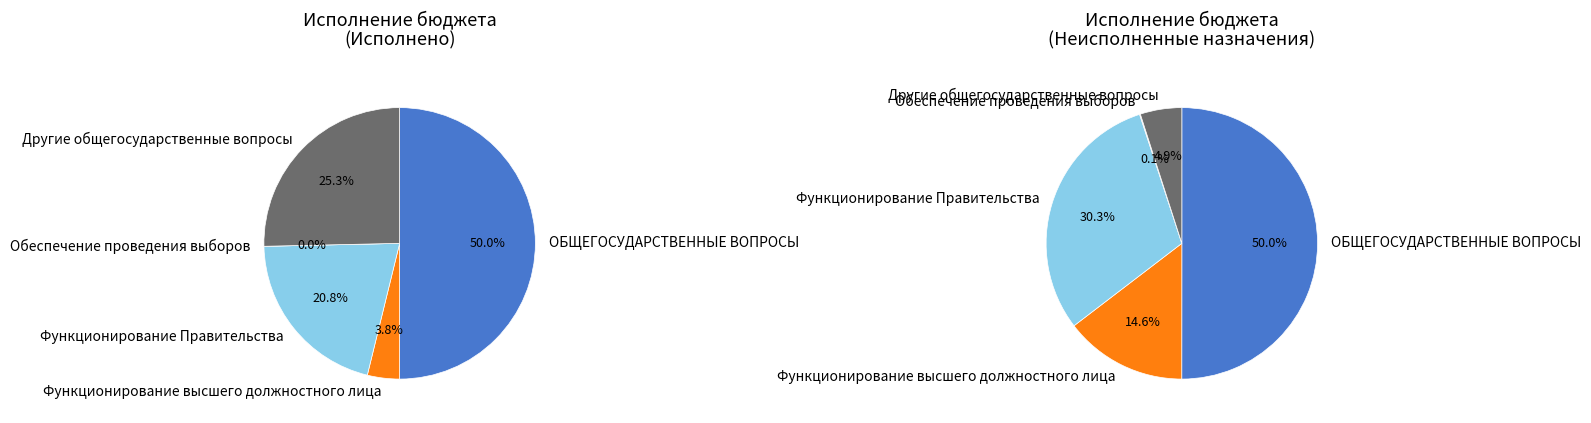

Is Функционирование высшего должностного лица the majority of the pie?

No